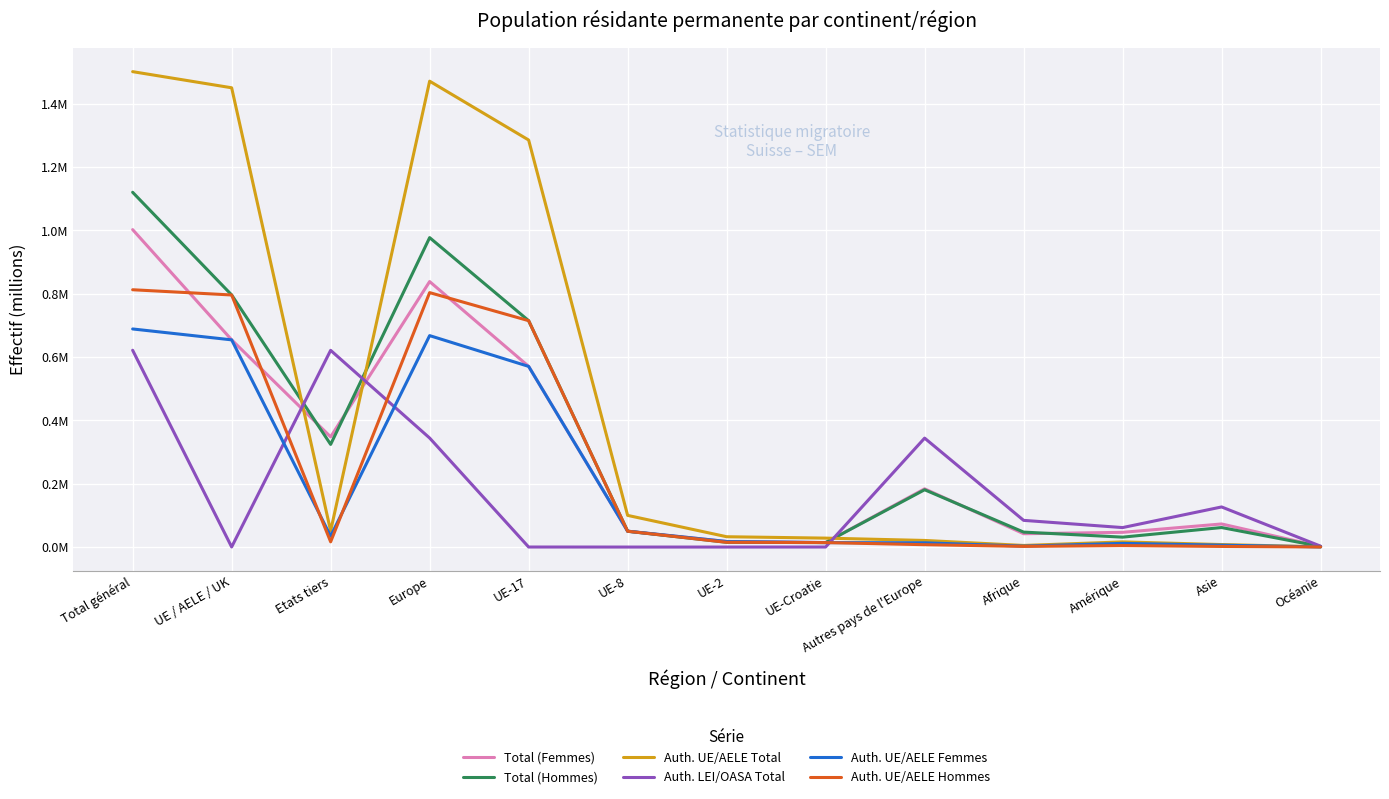

Reading left to right, extract all data points from this chart.

Total (Femmes): 1.0	0.7	0.3	0.8	0.6	0.1	0.0	0.0	0.2	0.0	0.0	0.1	0.0
Total (Hommes): 1.1	0.8	0.3	1.0	0.7	0.0	0.0	0.0	0.2	0.0	0.0	0.1	0.0
Auth. UE/AELE Total: 1.5	1.5	0.1	1.5	1.3	0.1	0.0	0.0	0.0	0.0	0.0	0.0	0.0
Auth. LEI/OASA Total: 0.6	0.0	0.6	0.3	0.0	0.0	0.0	0.0	0.3	0.1	0.1	0.1	0.0
Auth. UE/AELE Femmes: 0.7	0.7	0.0	0.7	0.6	0.1	0.0	0.0	0.0	0.0	0.0	0.0	0.0
Auth. UE/AELE Hommes: 0.8	0.8	0.0	0.8	0.7	0.0	0.0	0.0	0.0	0.0	0.0	0.0	0.0